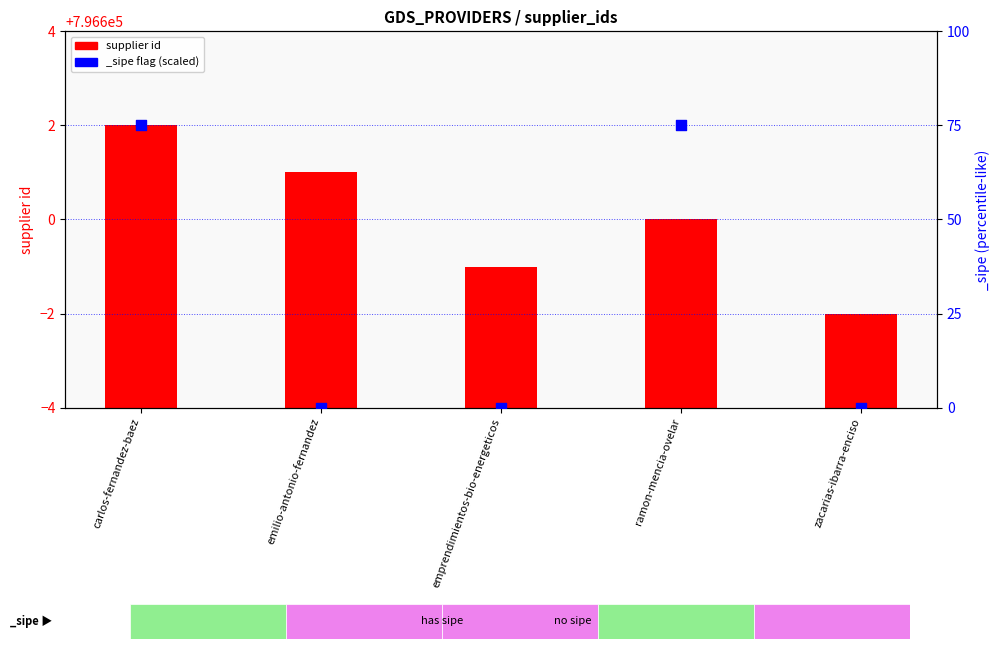

What is the change in value from carlos-fernandez-baez to emilio-antonio-fernandez?

-1